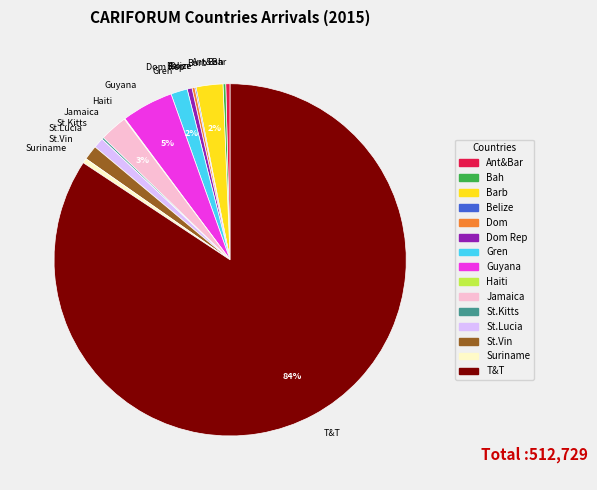

Is the sum of St.Lucia and Guyana greater than half?

No